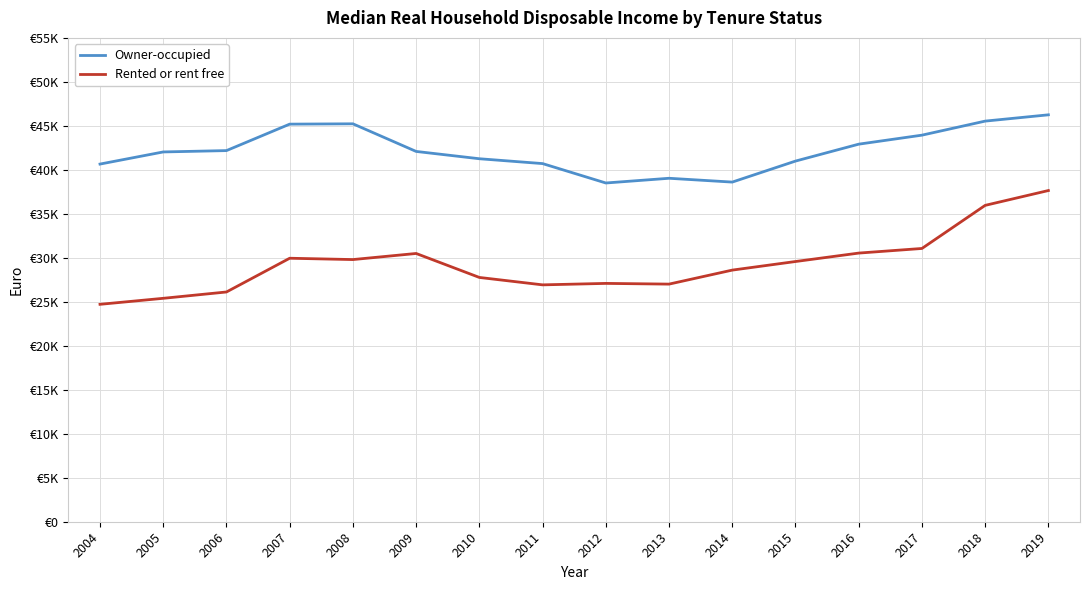

Reading right to left, list all the values displayed in this chart.

Owner-occupied: 2019=46255	2018=45540	2017=43943	2016=42919	2015=40996	2014=38608	2013=39042	2012=38506	2011=40711	2010=41262	2009=42093	2008=45233	2007=45196	2006=42188	2005=42035	2004=40656
Rented or rent free: 2019=37648	2018=35962	2017=31063	2016=30538	2015=29579	2014=28603	2013=27011	2012=27092	2011=26926	2010=27769	2009=30494	2008=29801	2007=29952	2006=26117	2005=25397	2004=24714